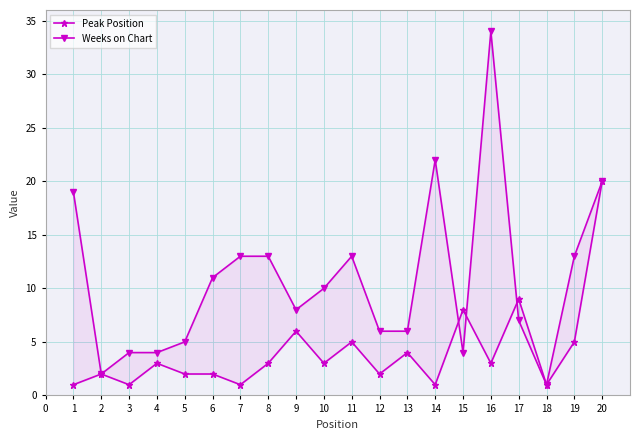

Which series has the widest spread of values?

Weeks on Chart